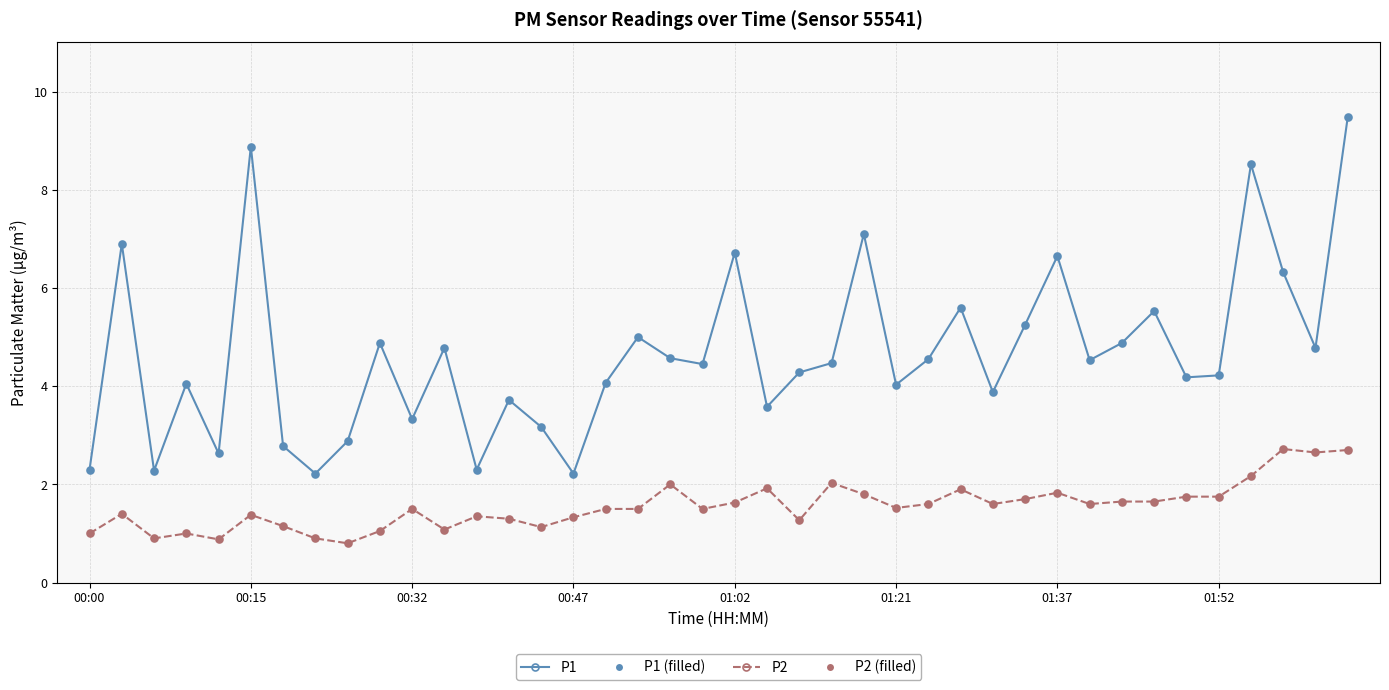

At which label is P1 (filled) closest to 5?

17